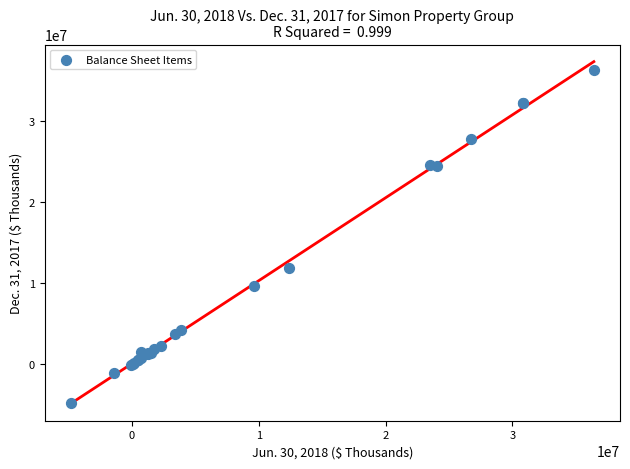

What Y value in the scatter plot is closest to 15805645?

11935949